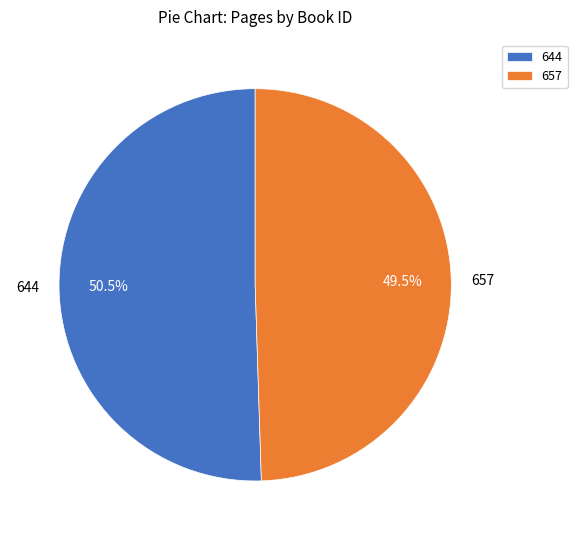

Rank the categories by value from lowest to highest.

657, 644